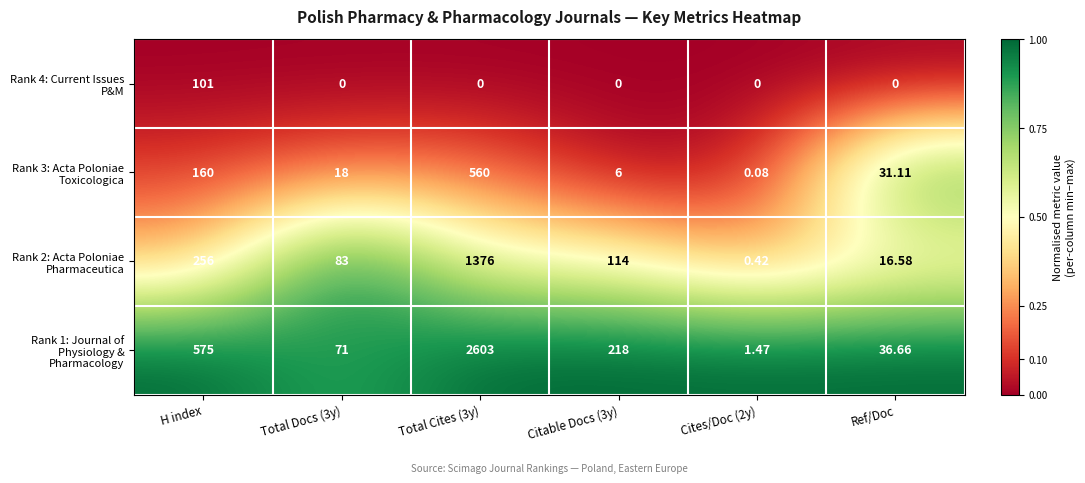

Where is Rank 1: Journal of Physiology & Pharmacology nearest to the value 1302?

H index